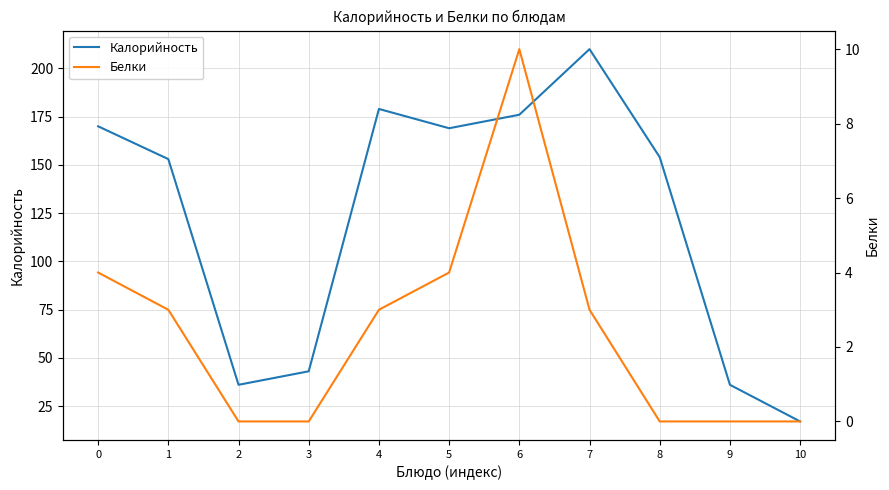

True or false: Белки and Калорийность cross at least once.

False